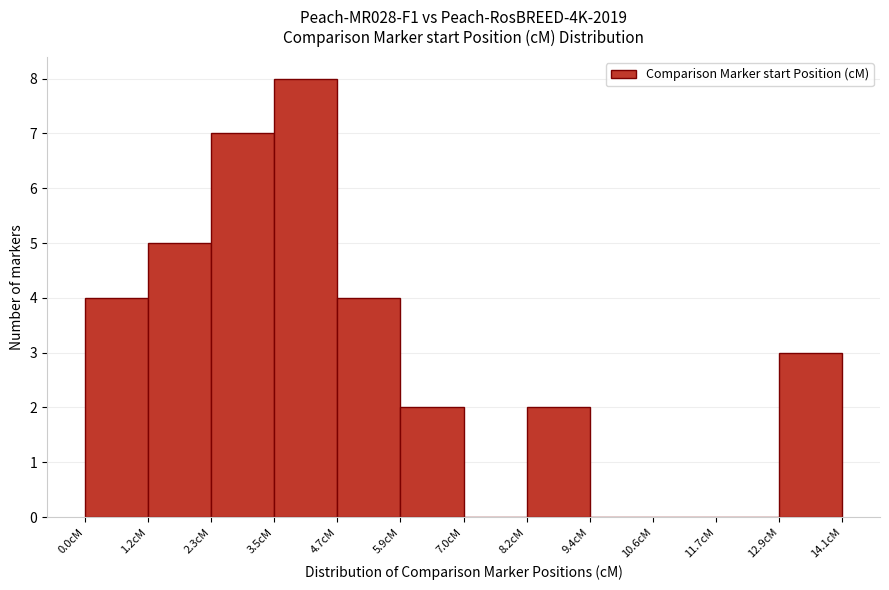

How tall is the bar that spans 3.6 to 4.6 on the x-axis? Neither the bar edges nor the heights are printed on the chart, so give them approximately, as read against the axes.

8